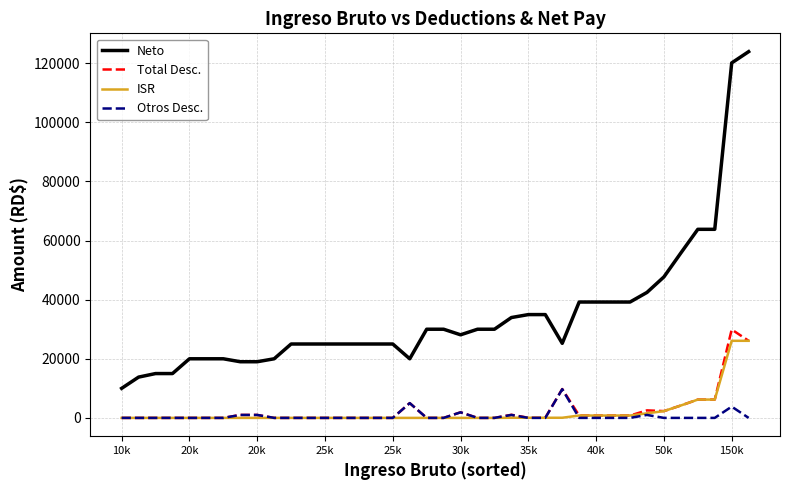

Does the chart have visible grid lines?

Yes